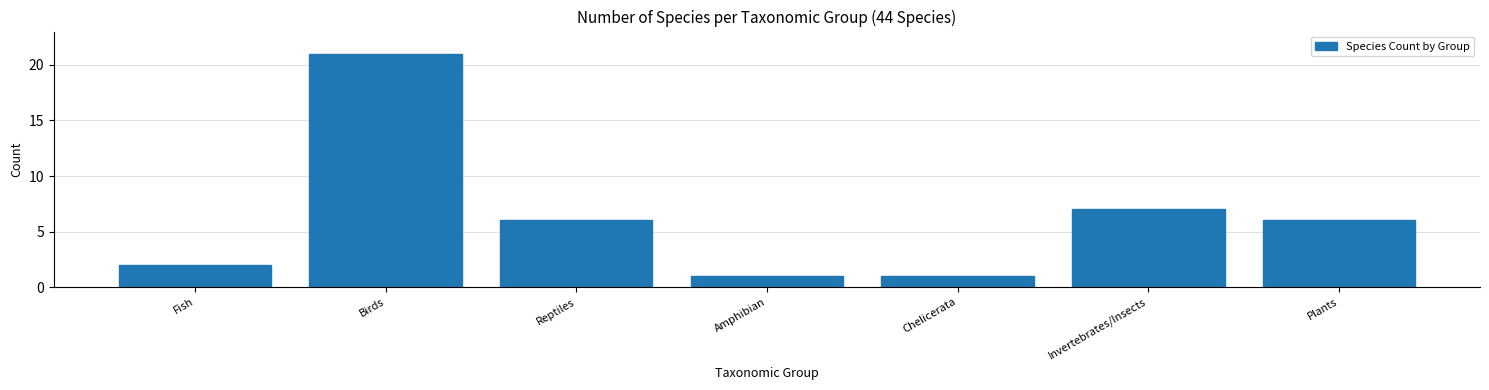

Reading right to left, transcribe all the data shown in this chart.

Plants=6	Invertebrates/Insects=7	Chelicerata=1	Amphibian=1	Reptiles=6	Birds=21	Fish=2